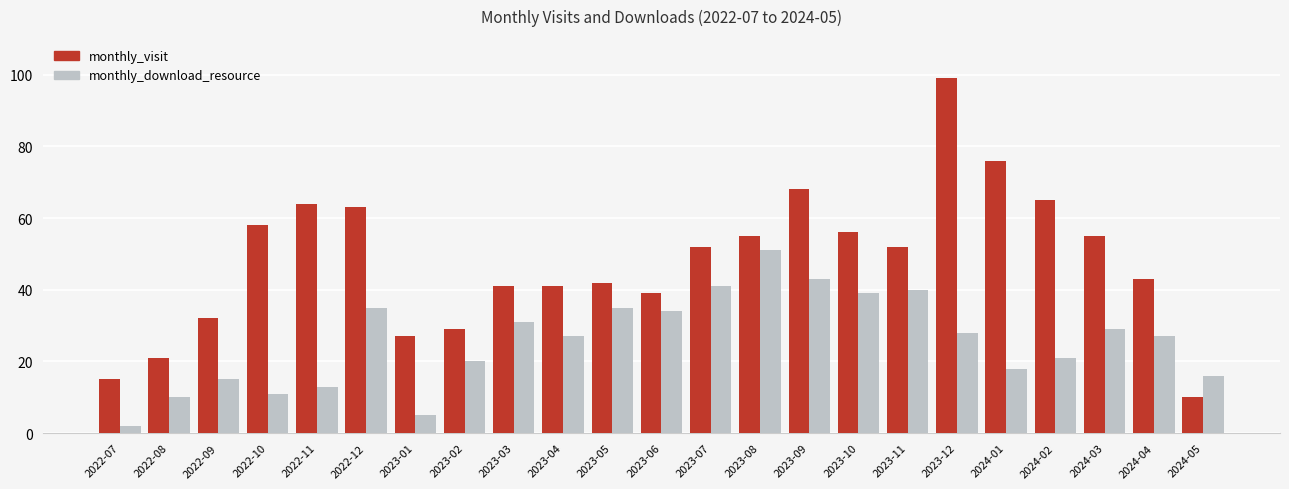

Does the chart contain any negative values?

No